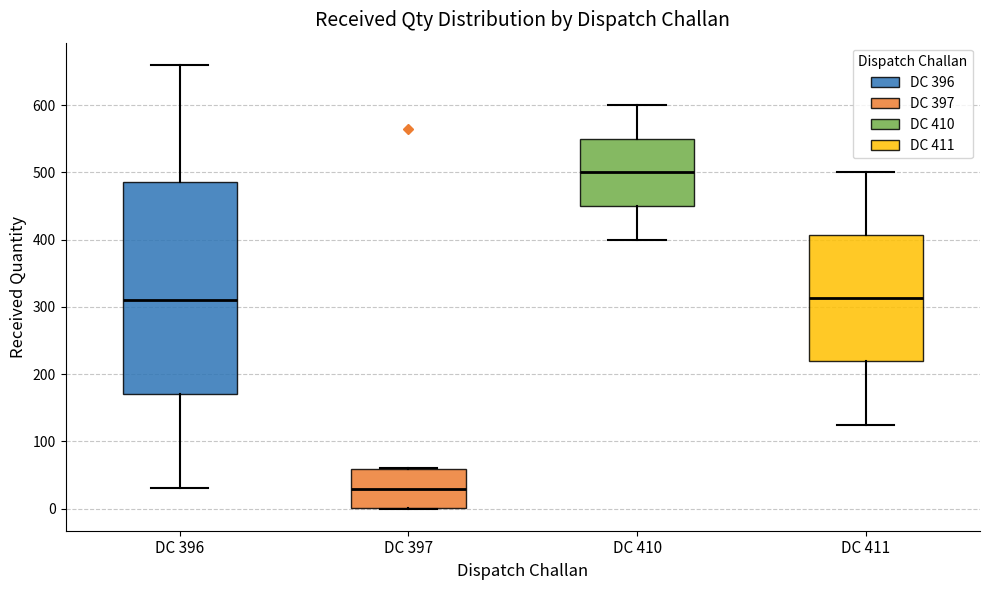

Comparing the boxes themselves (not the whiskers), which one is the tallest?

DC 396